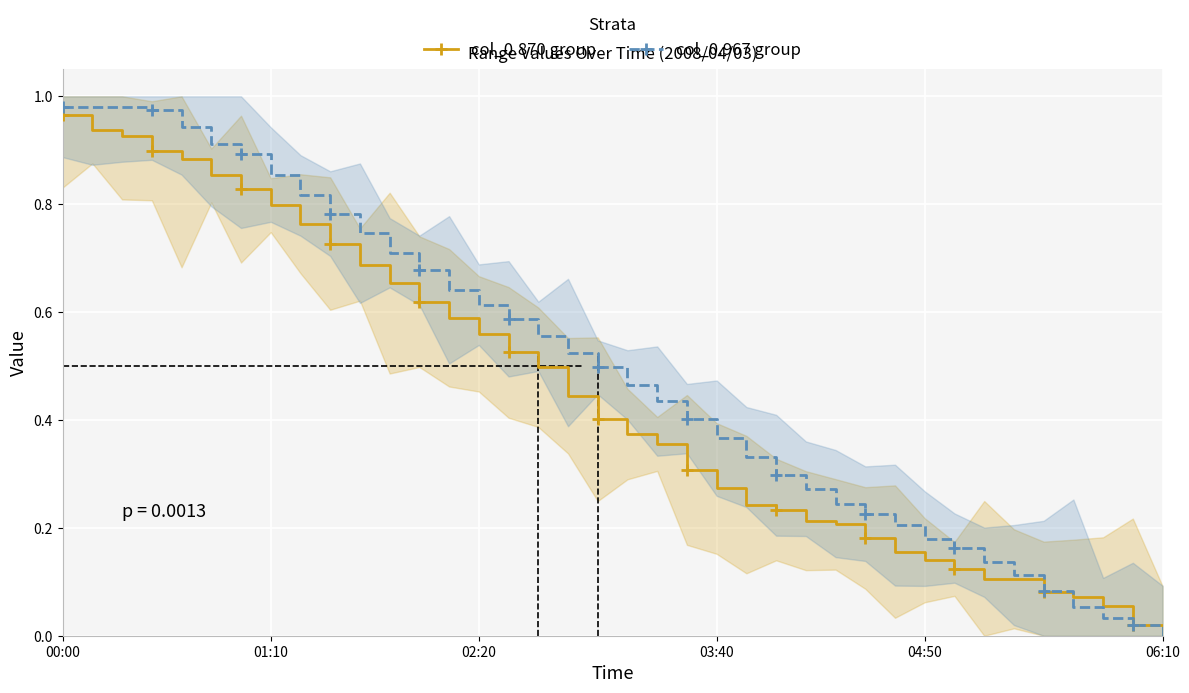

Which category has the highest value across all series?

00:00